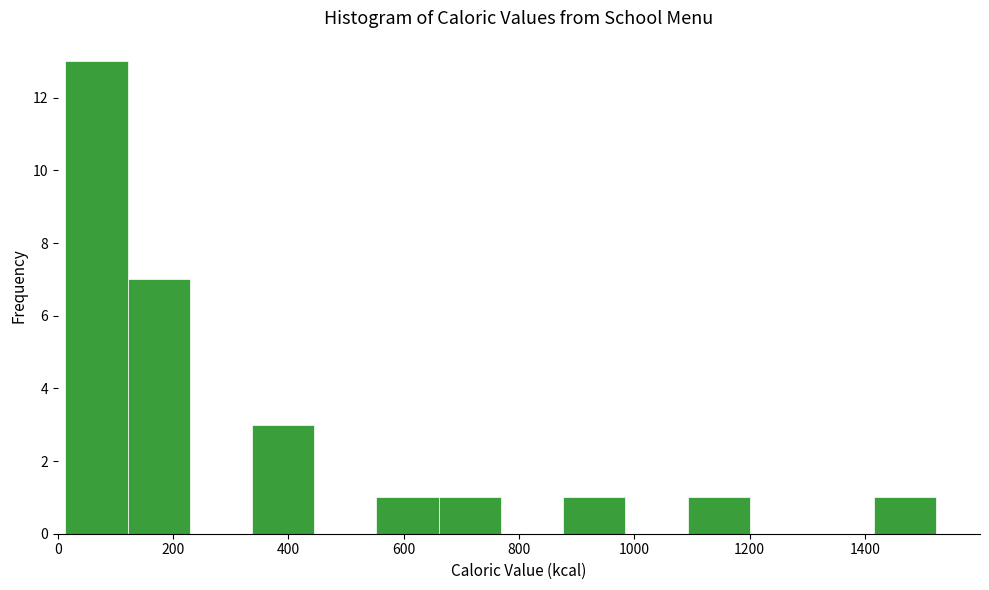

Reading left to right, transcribe this chart: for each bar, give the range it covers on the x-axis and its height. Neither the bar edges nor the heights are printed on the chart, so give them approximately, as read against the axes.

20 to 120: 13
120 to 220: 7
220 to 340: 0
340 to 440: 3
440 to 560: 0
560 to 660: 1
660 to 760: 1
760 to 880: 0
880 to 980: 1
980 to 1100: 0
1100 to 1200: 1
1200 to 1300: 0
1300 to 1420: 0
1420 to 1520: 1